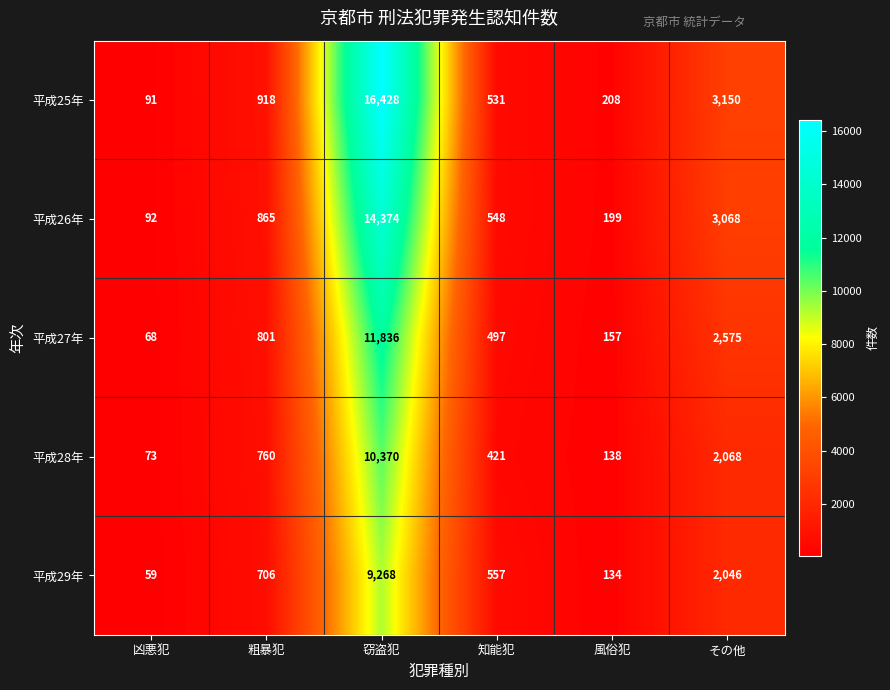

What is the minimum value shown in the chart?

59